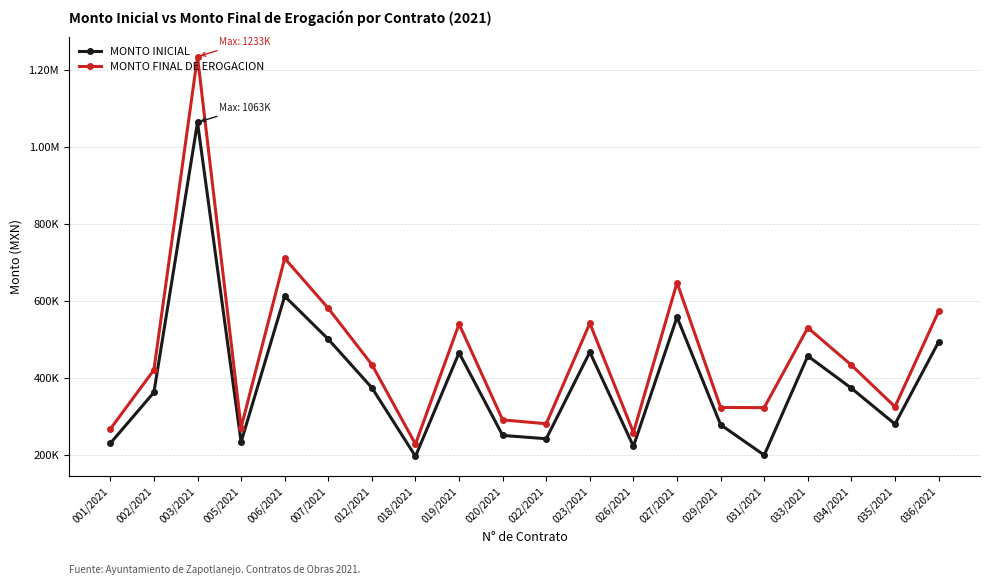

What is the difference between the MONTO INICIAL values at 027/2021 and 018/2021?

360808.6